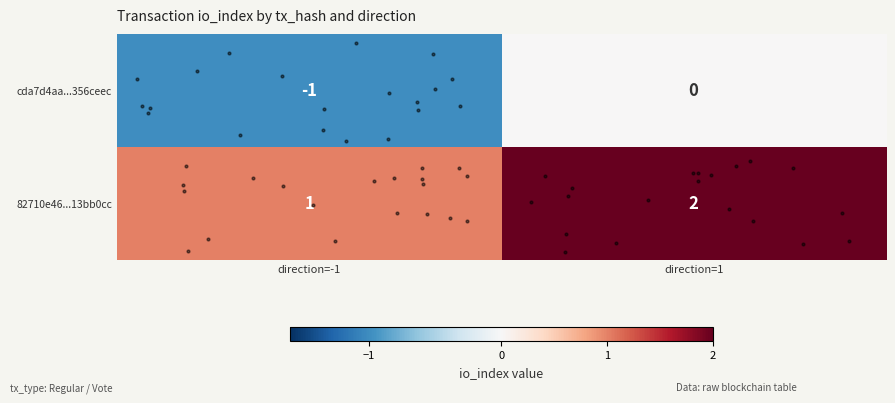

How many distinct data groups are displayed?

2